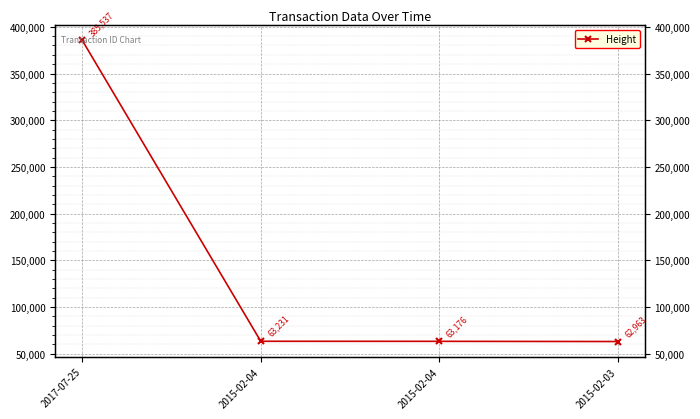

What is the label of the 1st point from the right?

2015-02-03